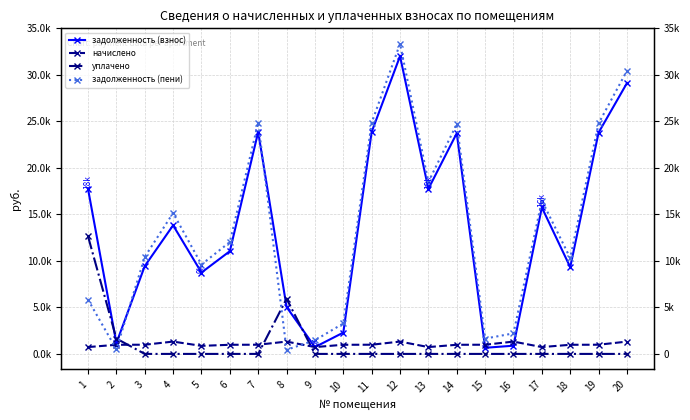

At how many categories does at least one series exceed 27469?

2